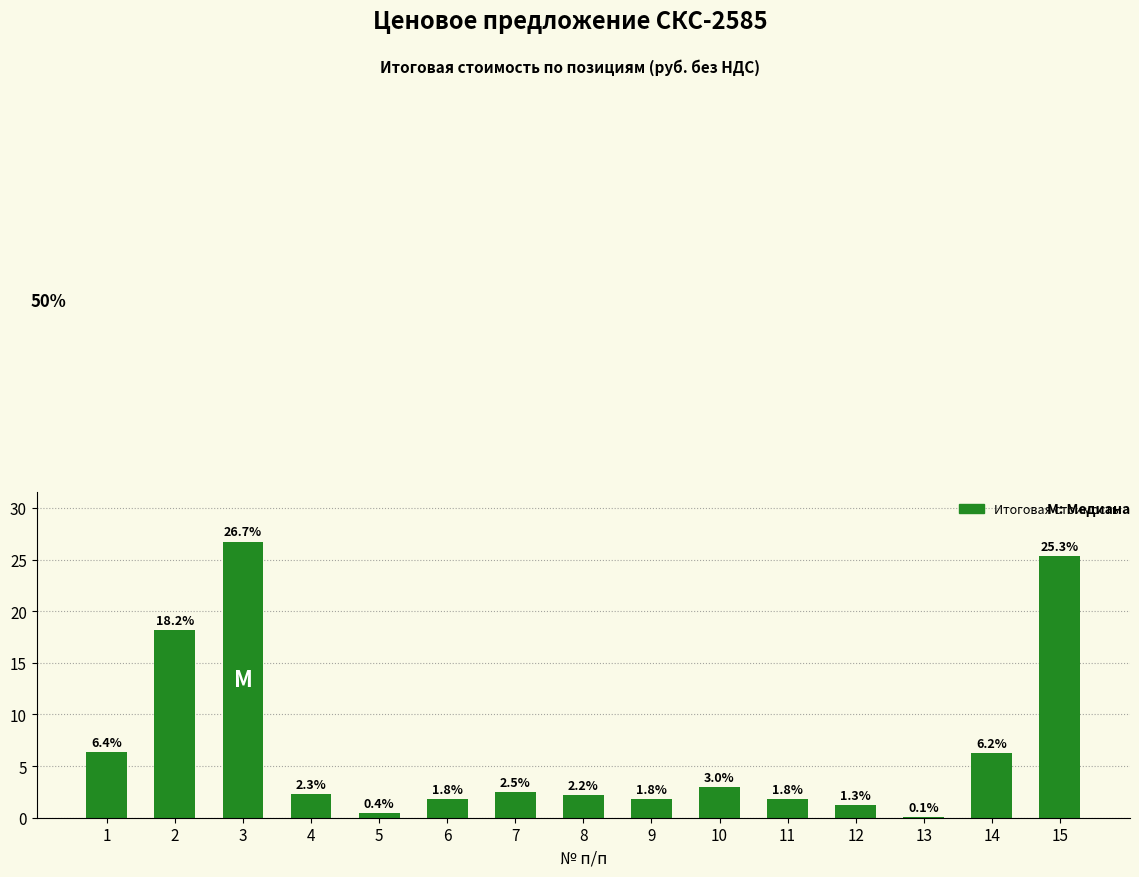

The value at 6 is 1.8. True or false?

True